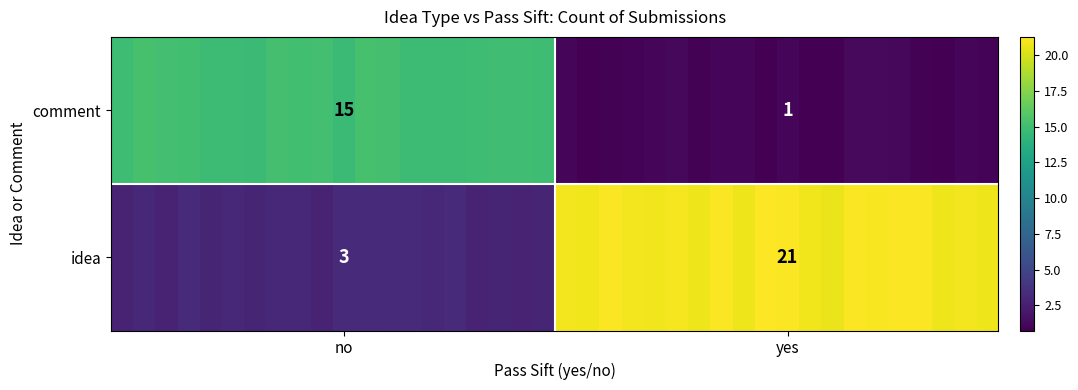

Which series has the largest total across all categories?

idea